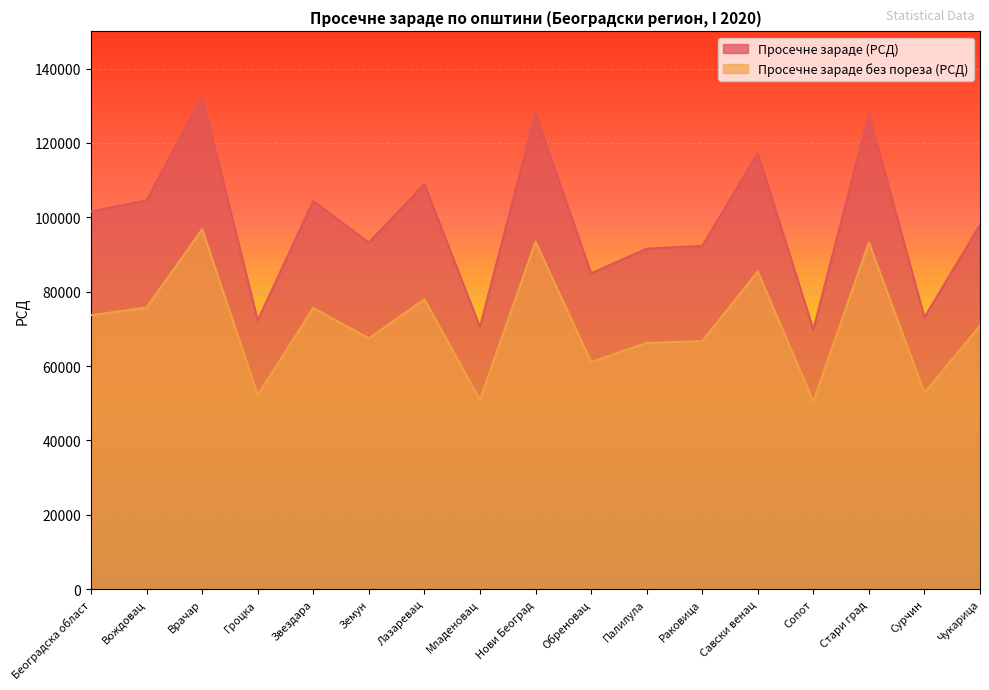

Which category has the lowest value in the Просечне зараде без пореза (РСД) series?

Сопот